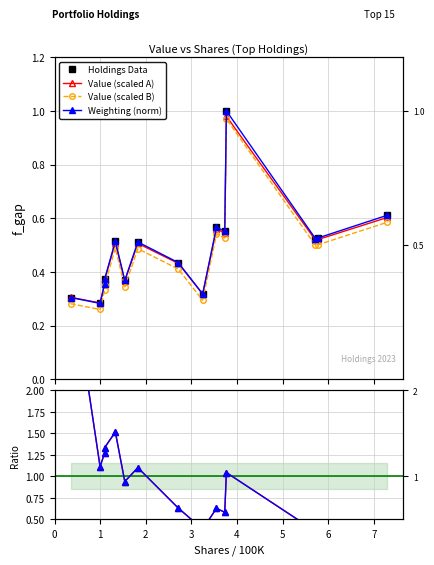

At how many categories does at least one series exceed 2?

1